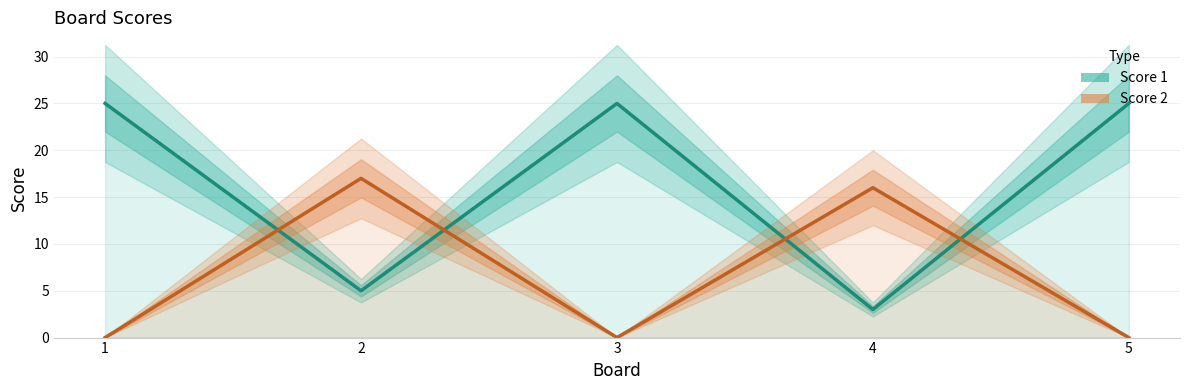

Is it true that Score 1 equals 3 at 2?

False